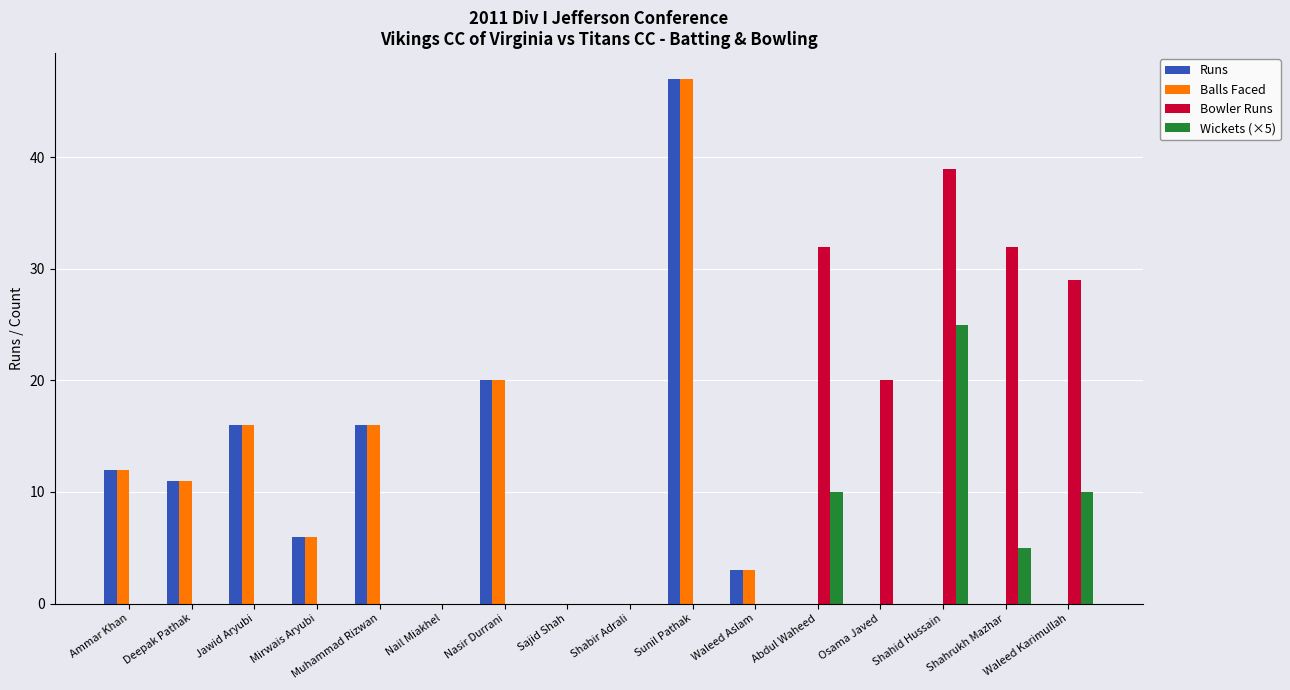

Reading right to left, extract all data points from this chart.

Runs: 0	0	0	0	0	3	47	0	0	20	0	16	6	16	11	12
Balls Faced: 0	0	0	0	0	3	47	0	0	20	0	16	6	16	11	12
Bowler Runs: 29	32	39	20	32	0	0	0	0	0	0	0	0	0	0	0
Wickets (×5): 10	5	25	0	10	0	0	0	0	0	0	0	0	0	0	0